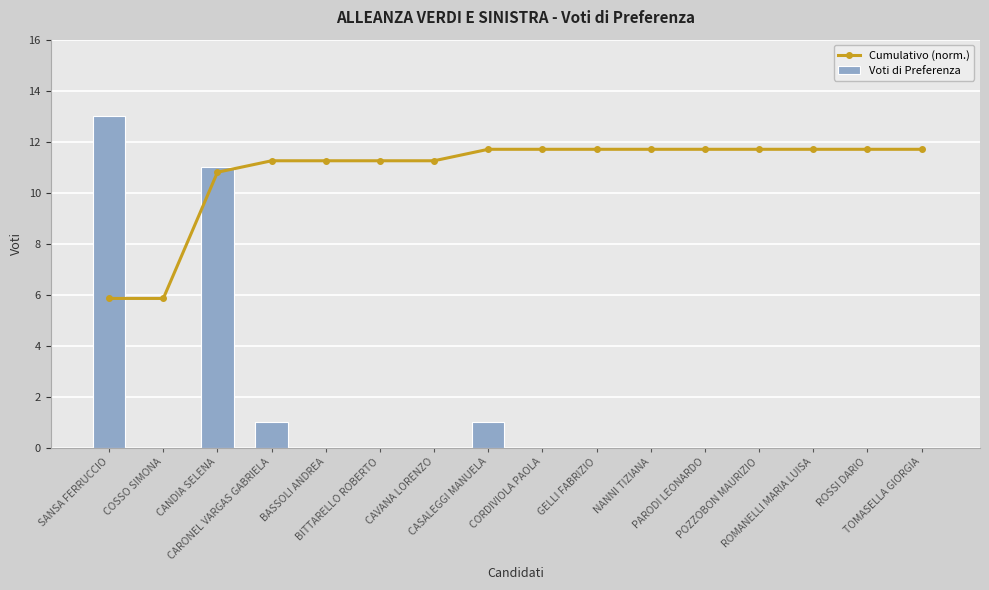

What is the label of the 2nd bar from the right?

ROSSI DARIO